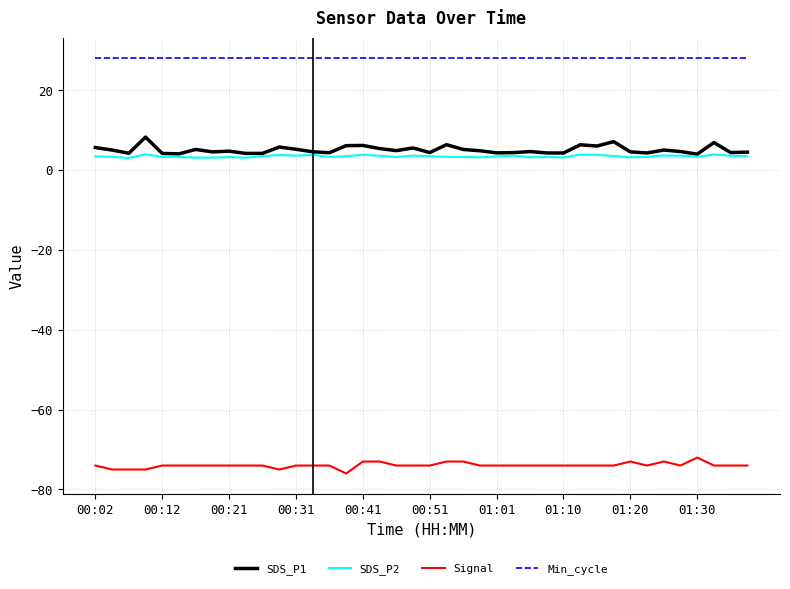

Which series has the largest total across all categories?

Min_cycle